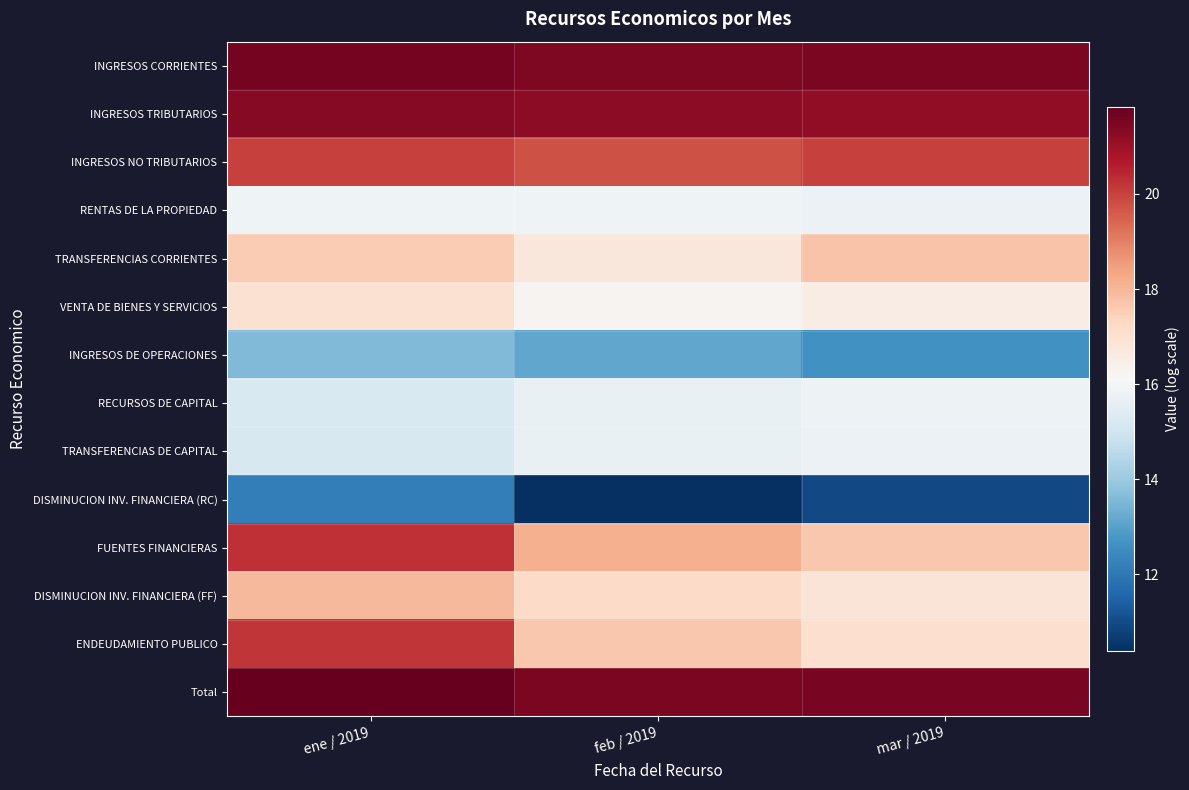

How many categories are shown in the chart?

3